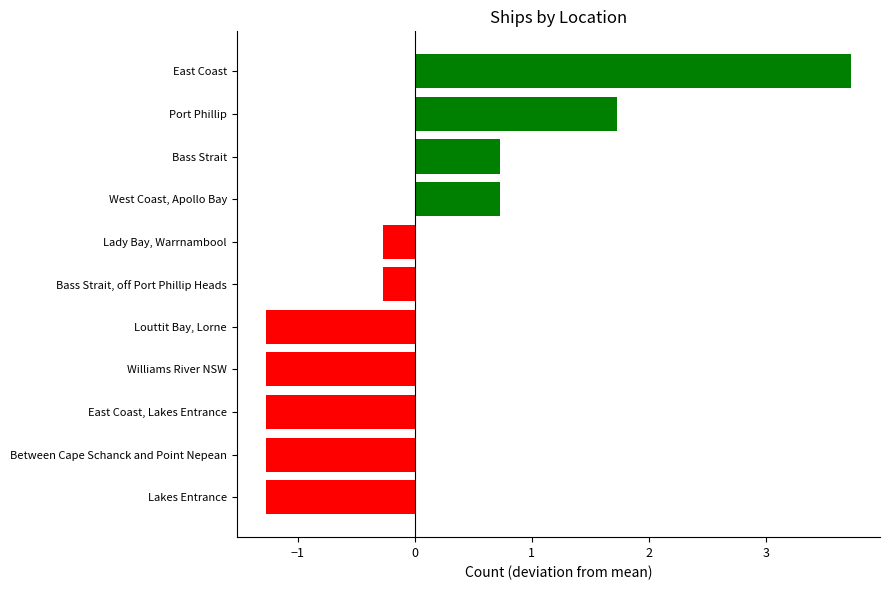

Which label corresponds to the largest value in the chart?

East Coast